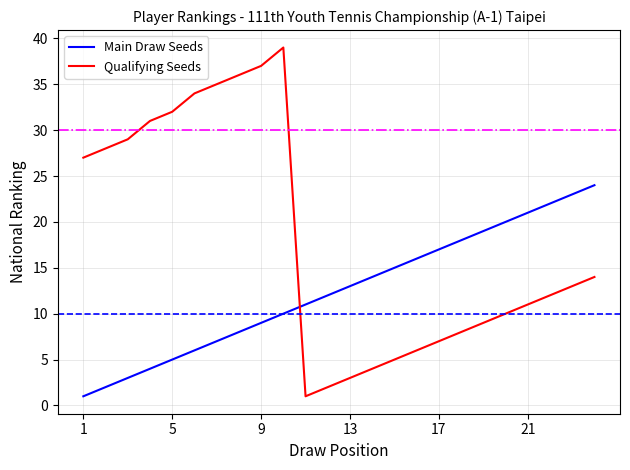

True or false: Main Draw Seeds and Qualifying Seeds intersect in this chart.

True